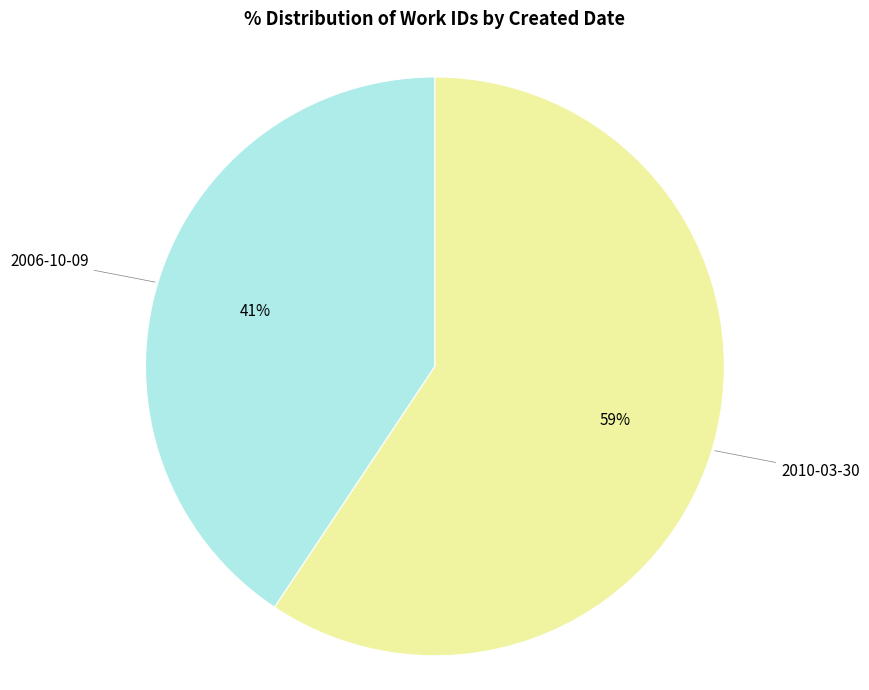

How many segments does this pie chart have?

2